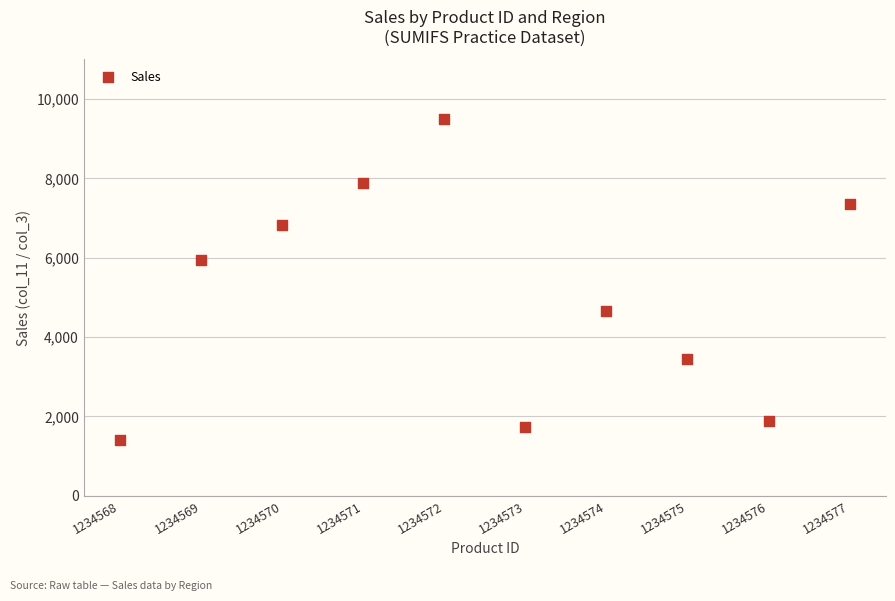

What is the average X value?

1234572